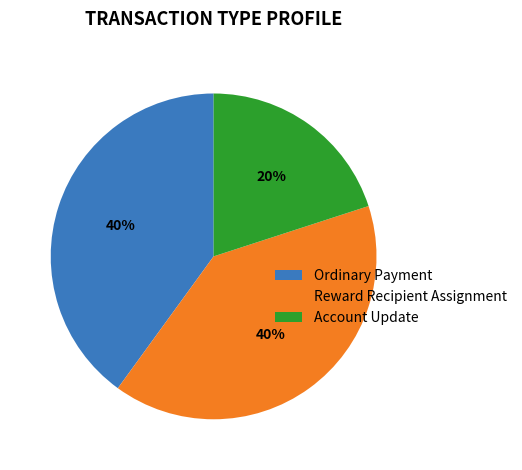

What is the ratio of the value at Account Update to the value at Ordinary Payment?

0.5